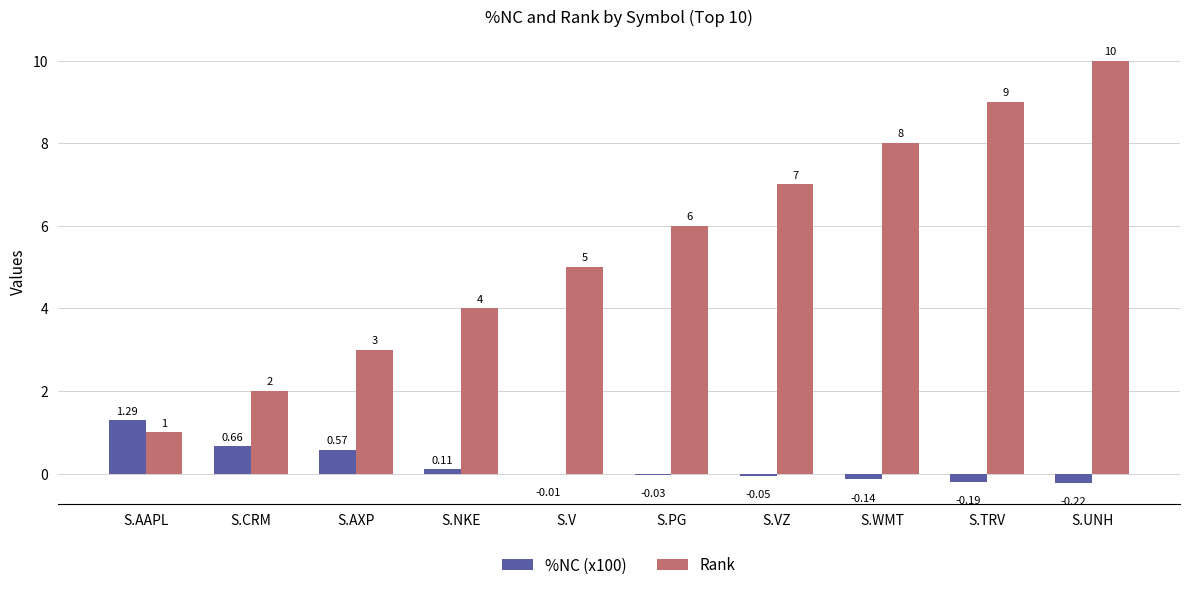

Which category has the highest value across all series?

S.UNH